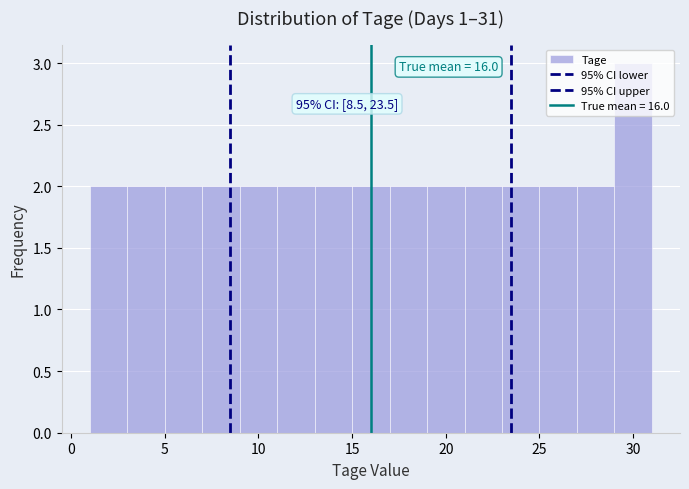

Over which range of the x-axis is the bar tallest?

29 to 31